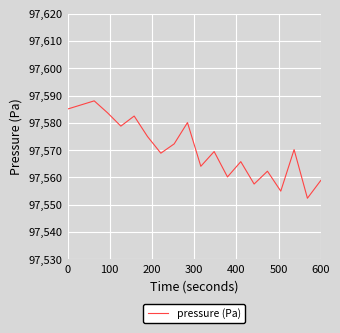

What is the difference between the maximum and minimum values?

35.7